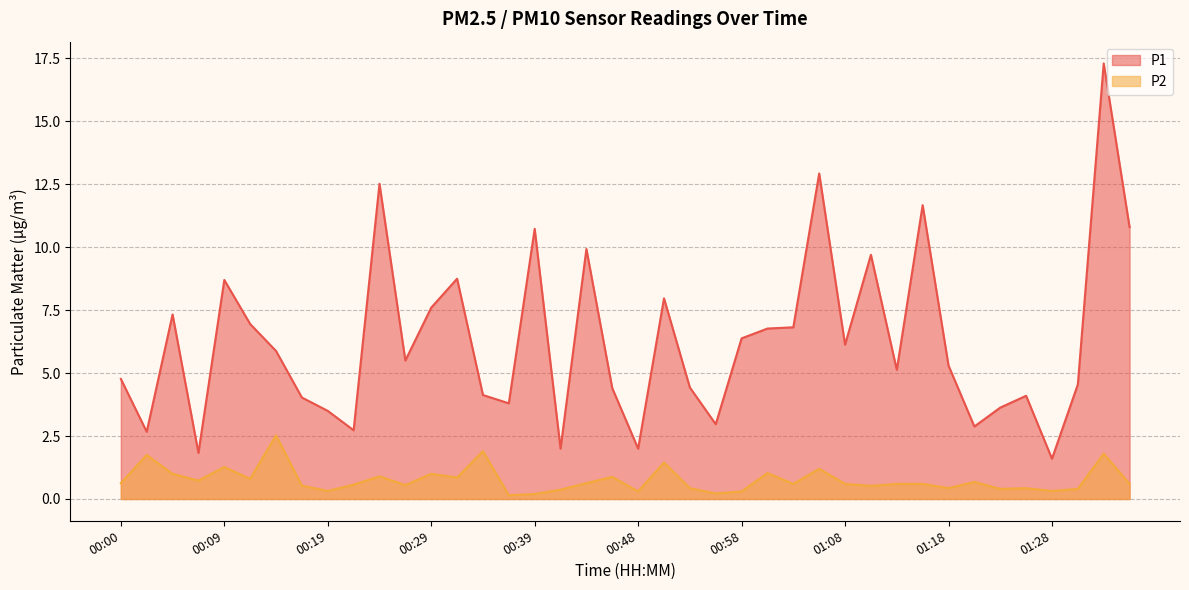

What is the sum of the P2 values at 00:43 and 00:29?

1.6